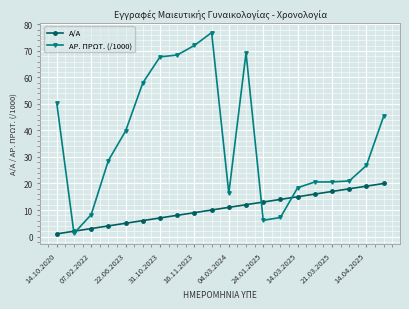

At how many categories does at least one series exceed 24?

11